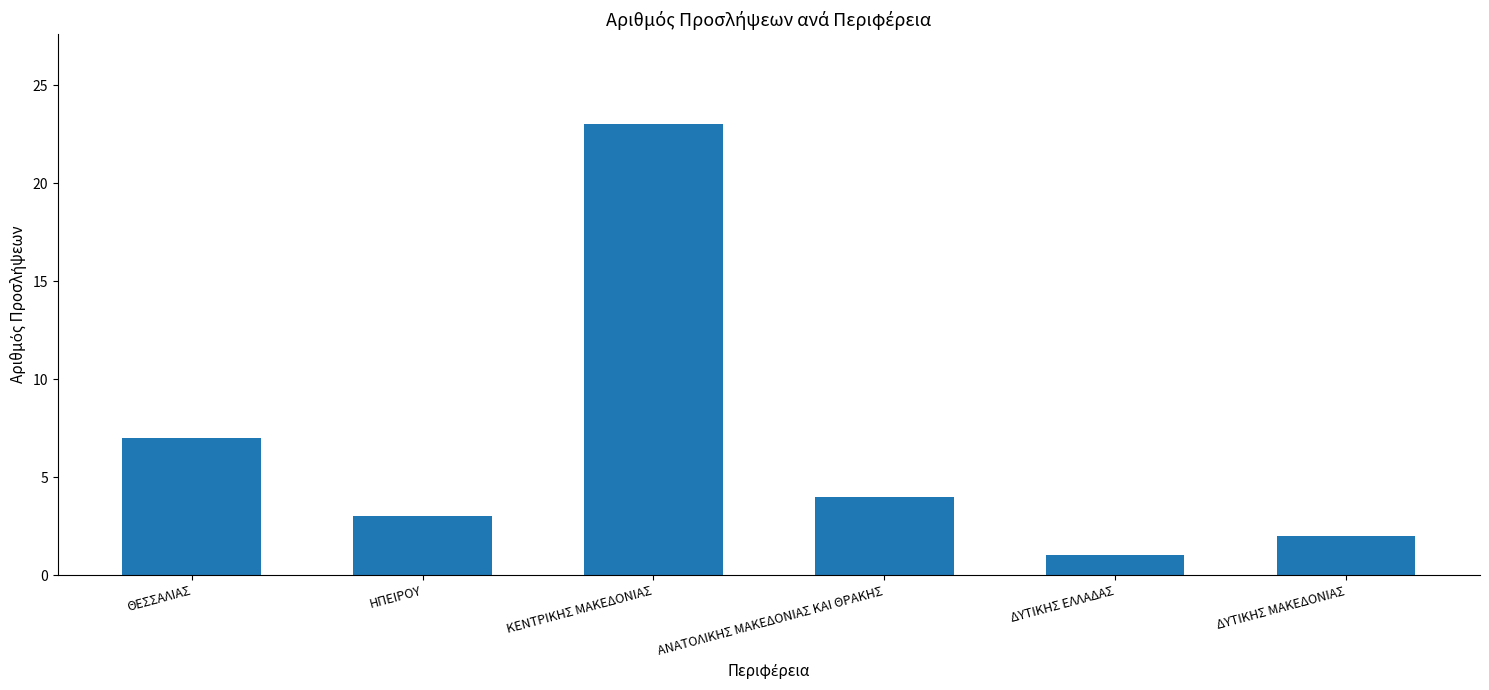

How many values are below 4?

3